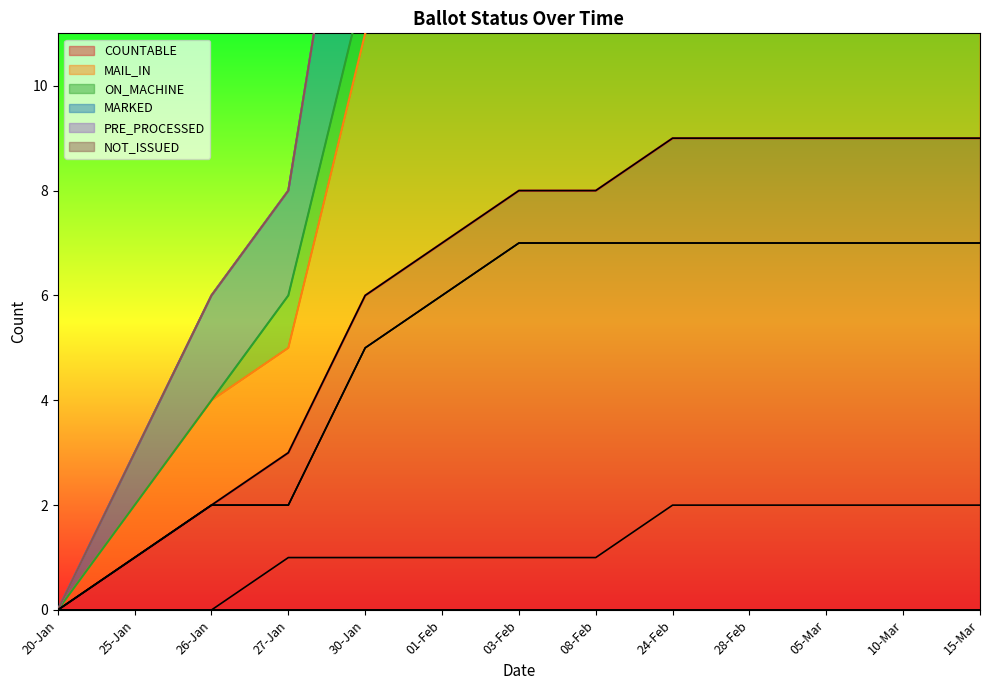

At which label does COUNTABLE first exceed 8?

24-Feb